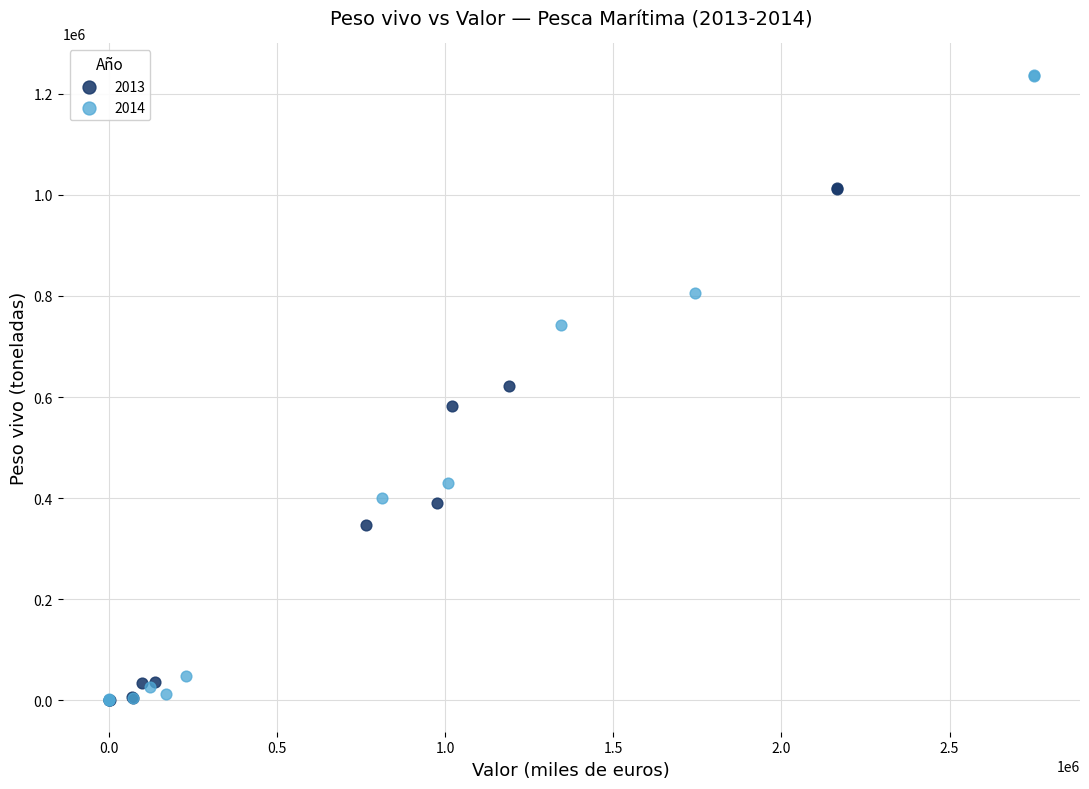

What are all the series names shown in the legend?

2013, 2014